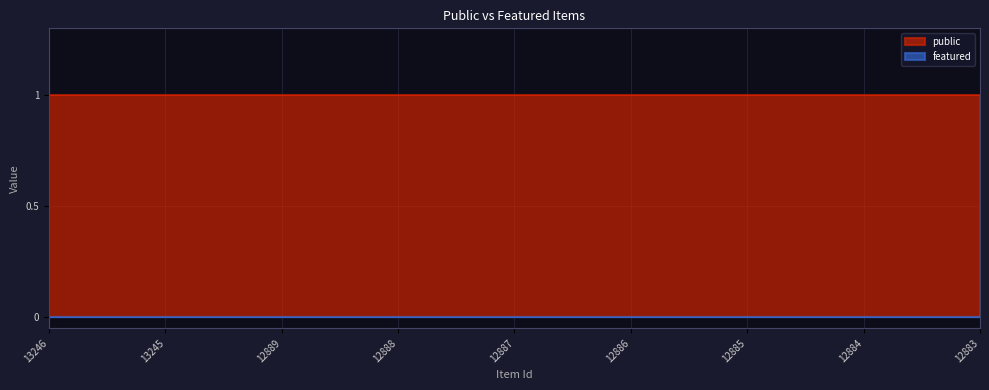

Reading left to right, list all the values displayed in this chart.

public: 13246=1	13245=1	12889=1	12888=1	12887=1	12886=1	12885=1	12884=1	12883=1
featured: 13246=0	13245=0	12889=0	12888=0	12887=0	12886=0	12885=0	12884=0	12883=0